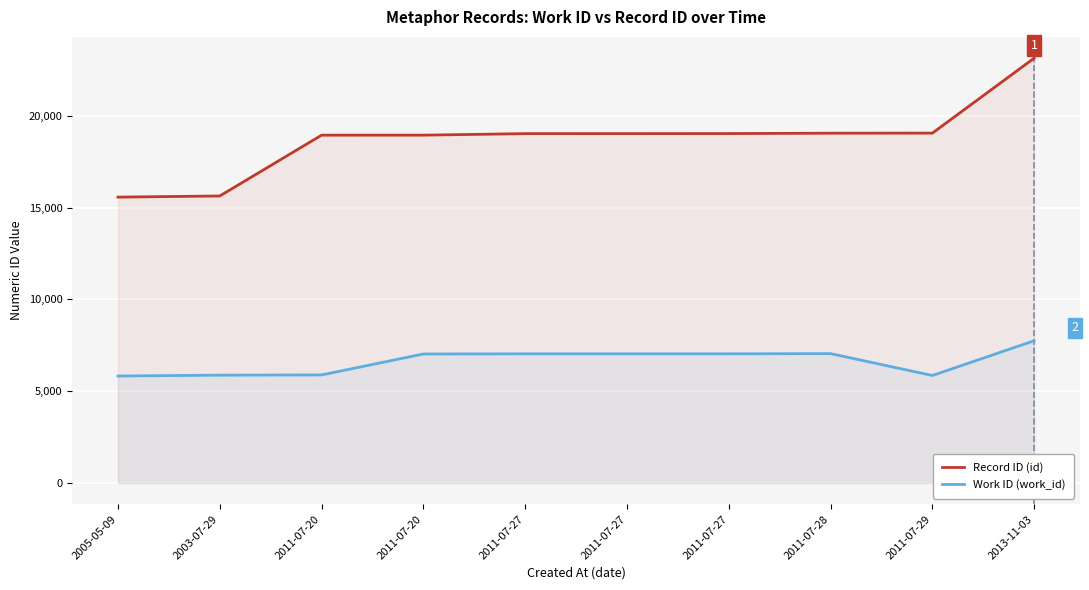

What is the label of the 7th point from the left?

2011-07-27